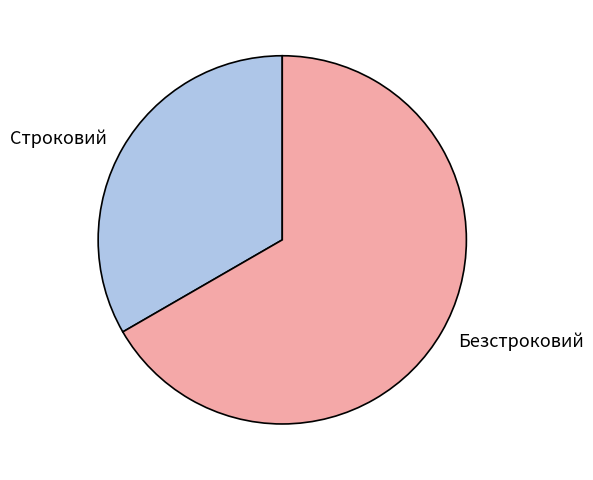

Which has a higher value, Безстроковий or Строковий?

Безстроковий